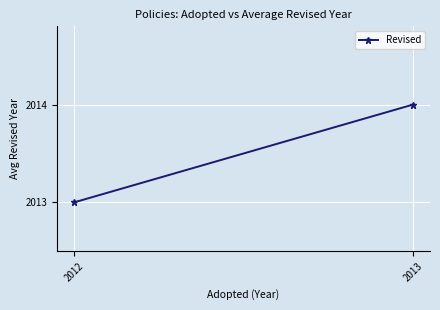

What is the sum of all values?

4027